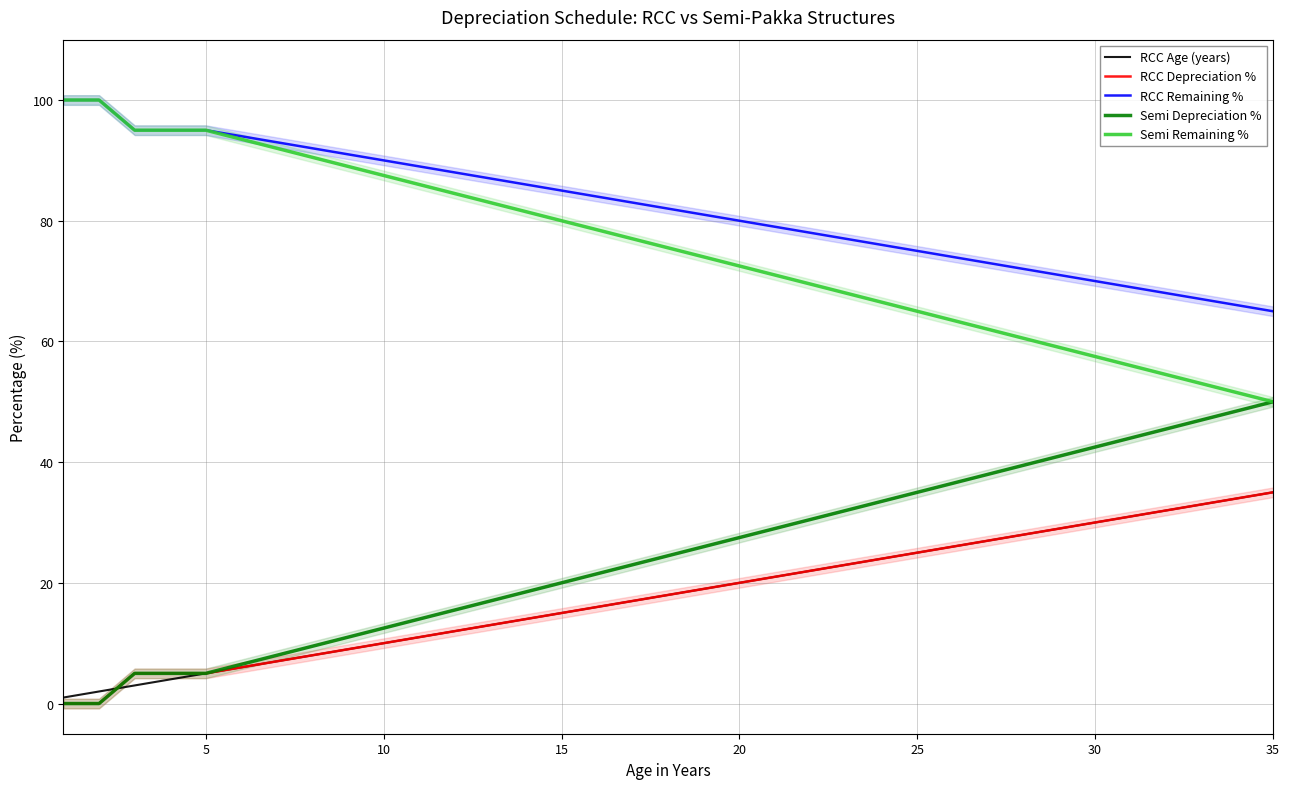

What is the average value of the RCC Age (years) series?

18.0